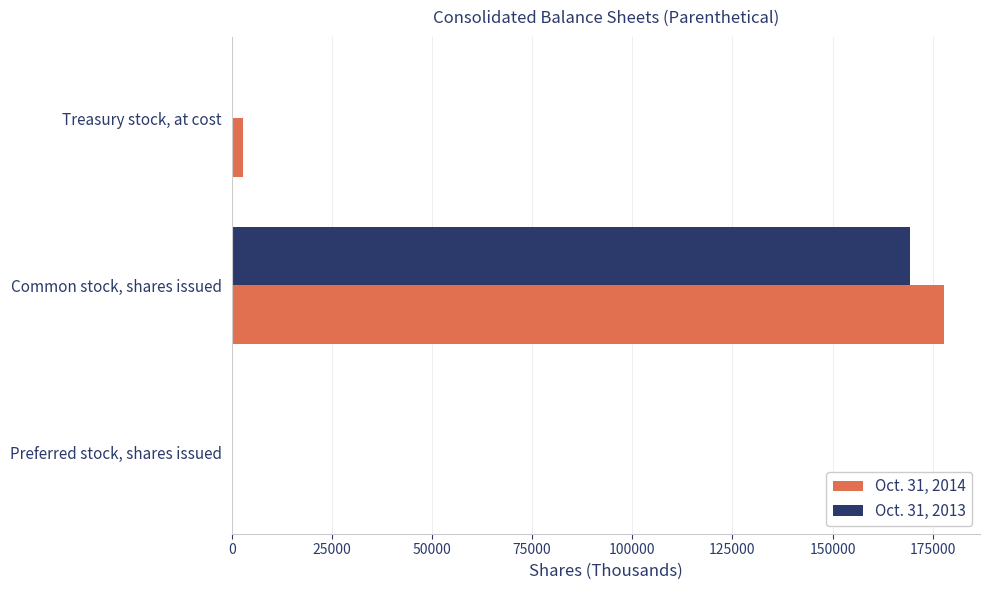

The value of Oct. 31, 2014 at Common stock, shares issued is 177930. True or false?

True